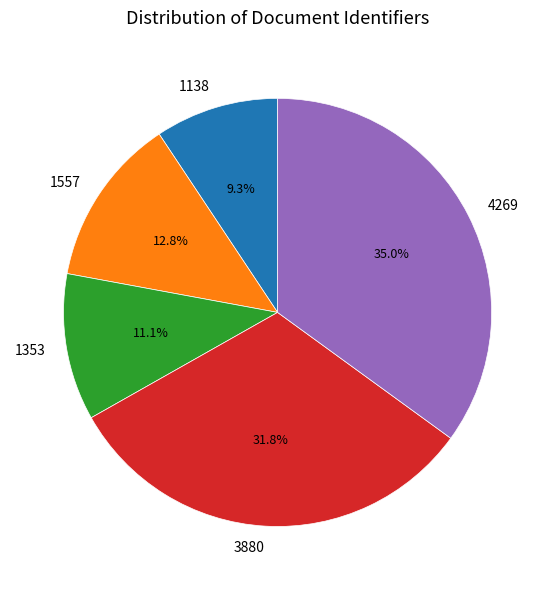

Rank the categories by value from highest to lowest.

4269, 3880, 1557, 1353, 1138